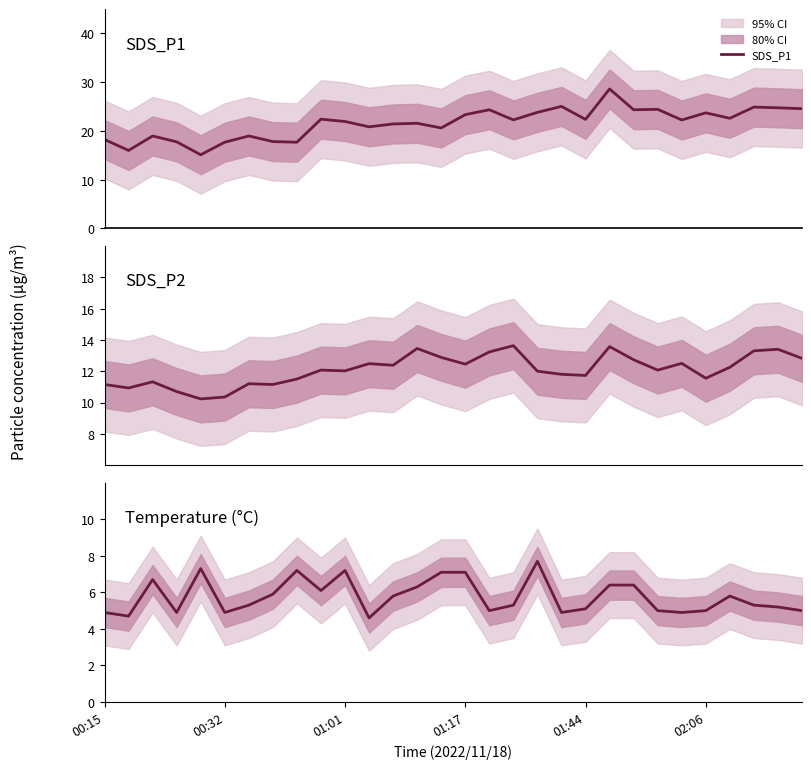

Which series has the largest range (max minus min)?

SDS_P1